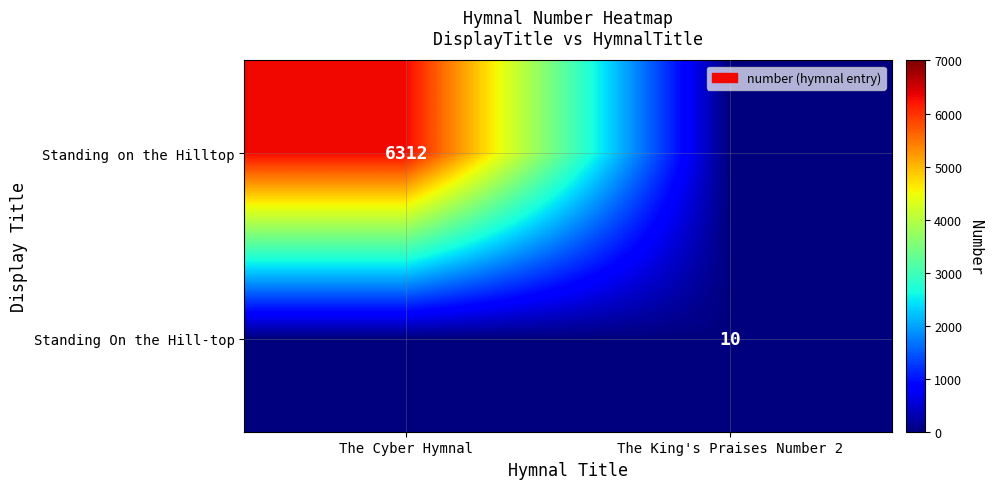

The Standing On the Hill-top series shows -5 at The Cyber Hymnal. True or false?

False